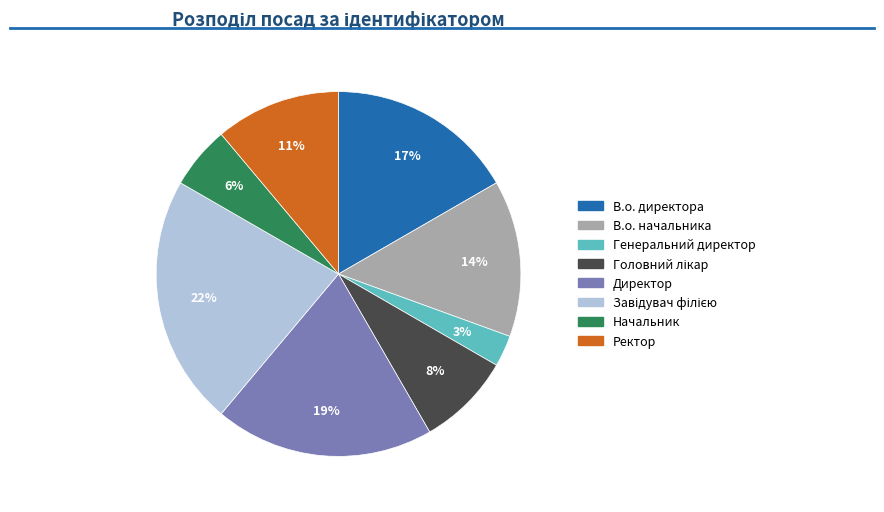

To the nearest percent, what is the difference between the largest and smallest slice percentages?

19%